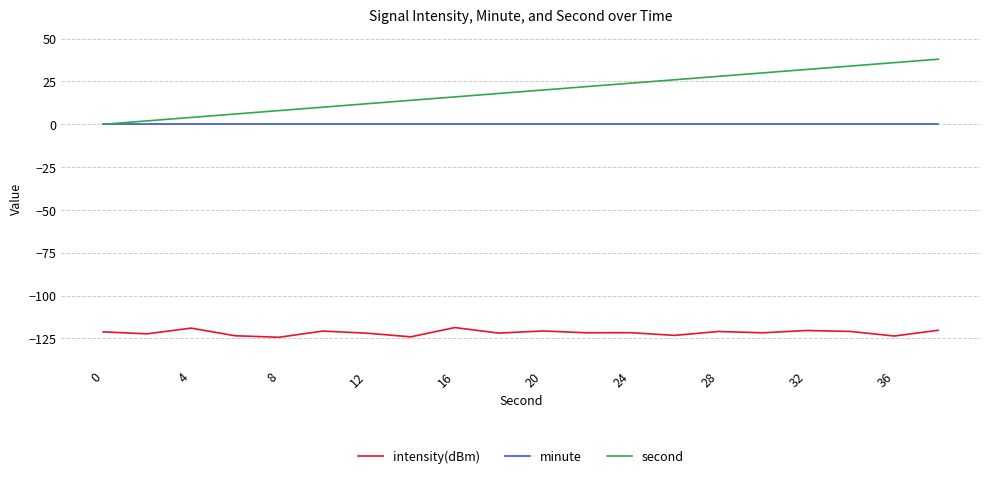

What are all the series names shown in the legend?

intensity(dBm), minute, second